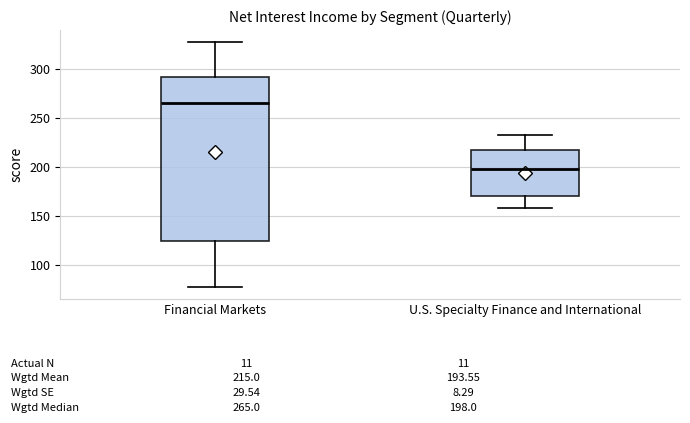

Comparing the boxes themselves (not the whiskers), which one is the tallest?

Financial Markets